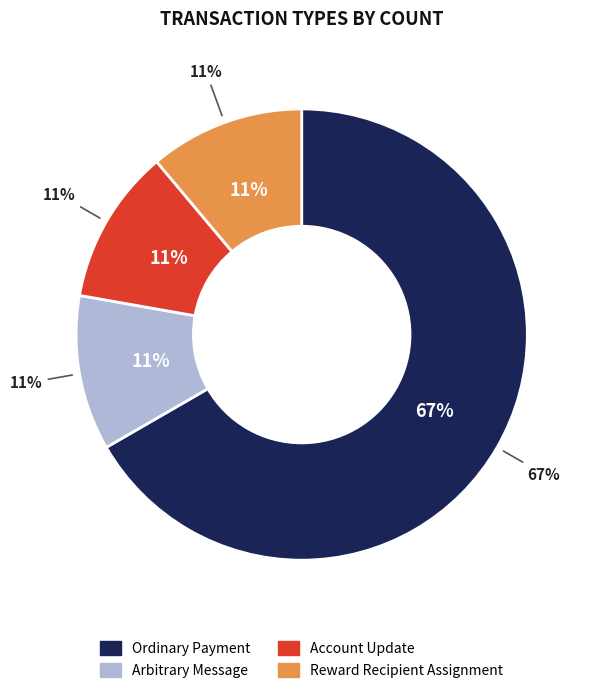

Which category accounts for the majority?

Ordinary Payment